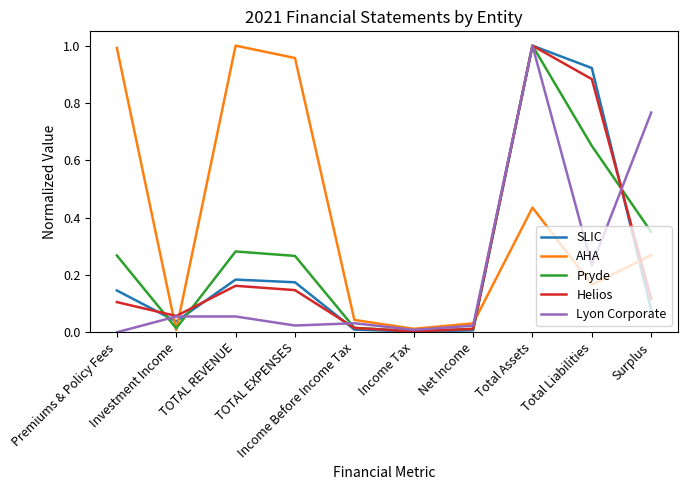

What is the sum of the AHA values at TOTAL REVENUE and Surplus?

1.3